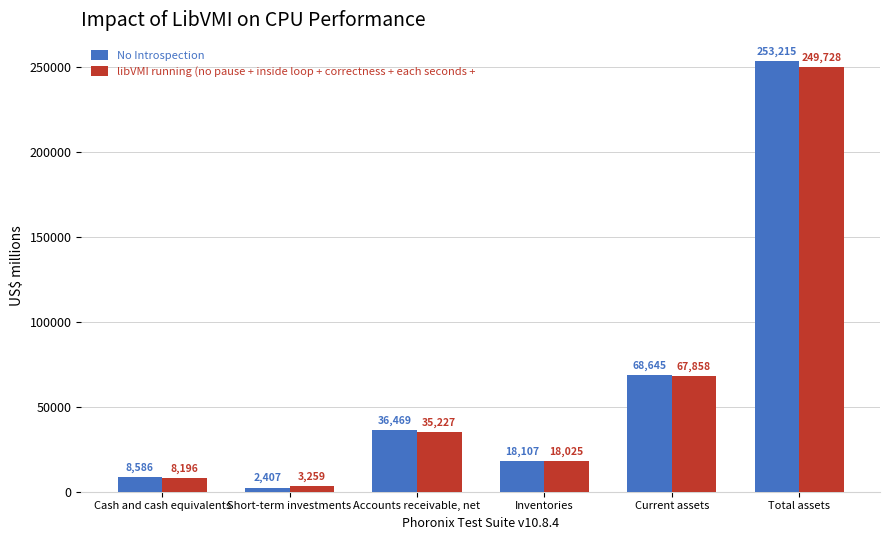

At which category is the sum across all series the highest?

Total assets